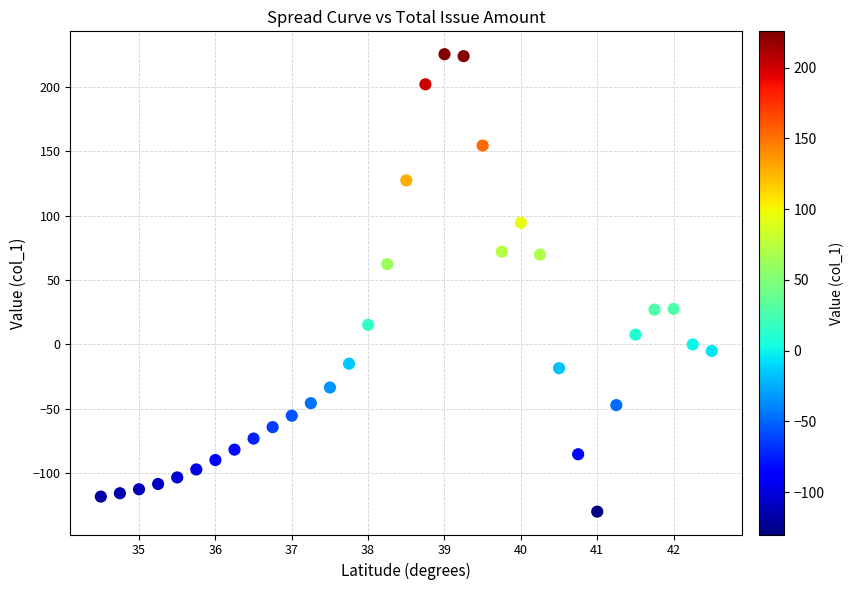

What is the range of X values (max minus min)?

8.0